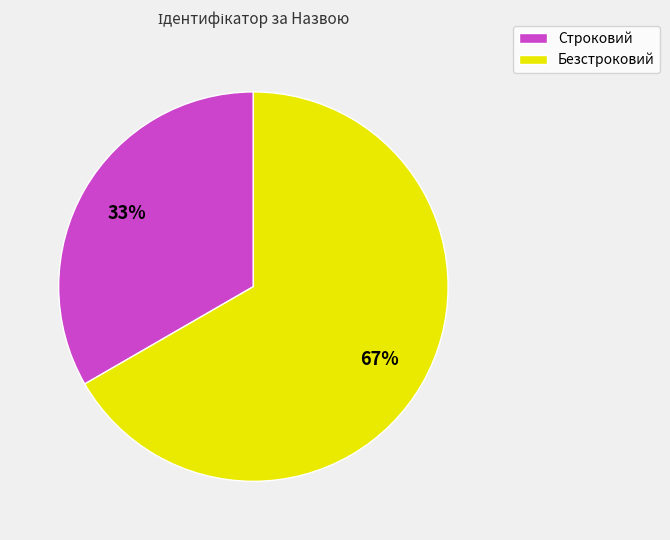

The Безстроковий slice represents 67% of the pie. True or false?

True